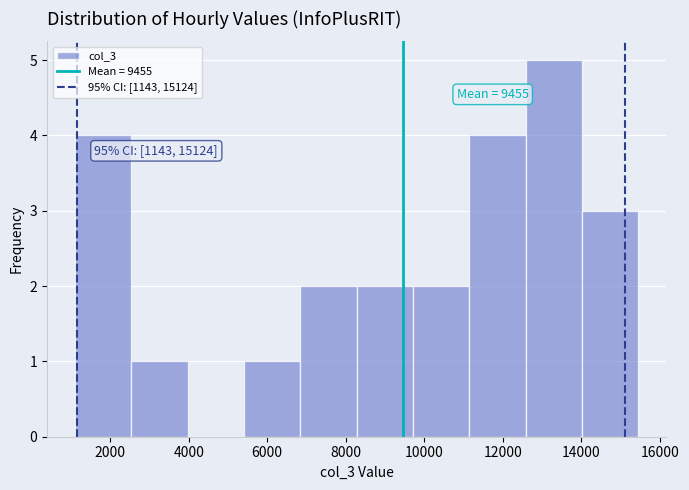

Over which range of the x-axis is the bar tallest?

12600 to 14000